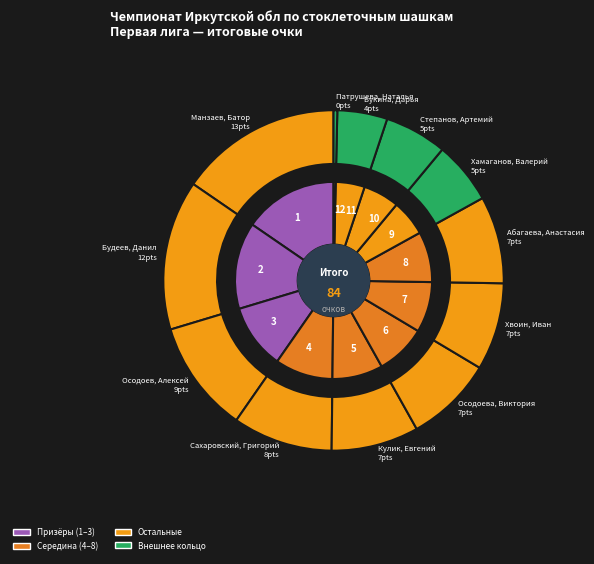

Which has a higher value, Хамаганов, Валерий or Манзаев, Батор?

Манзаев, Батор